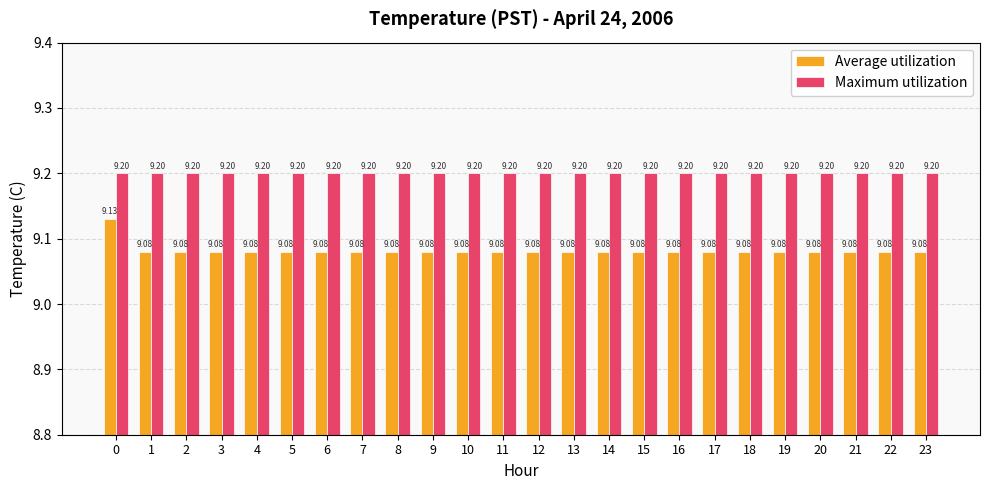

Reading right to left, what are all the values shown in this chart?

Average utilization: 9.1	9.1	9.1	9.1	9.1	9.1	9.1	9.1	9.1	9.1	9.1	9.1	9.1	9.1	9.1	9.1	9.1	9.1	9.1	9.1	9.1	9.1	9.1	9.1
Maximum utilization: 9.2	9.2	9.2	9.2	9.2	9.2	9.2	9.2	9.2	9.2	9.2	9.2	9.2	9.2	9.2	9.2	9.2	9.2	9.2	9.2	9.2	9.2	9.2	9.2